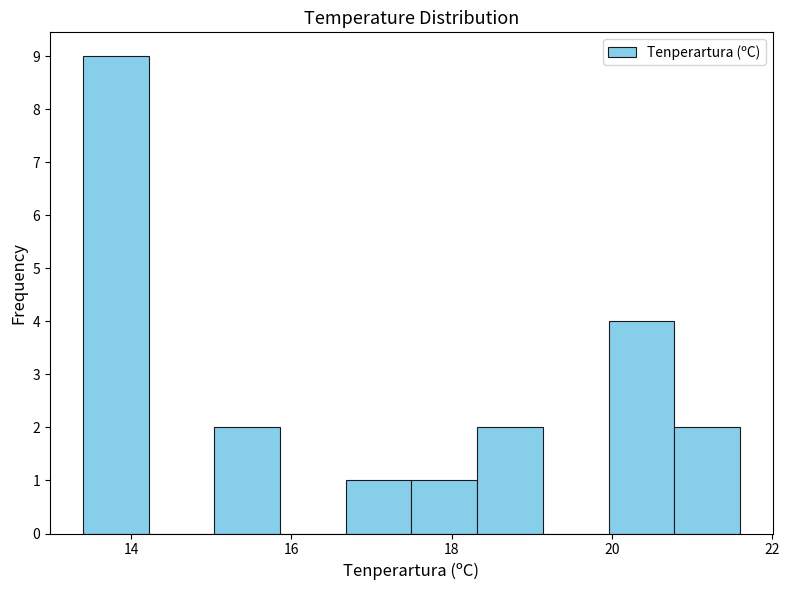

Reading left to right, list every bar in this chart as the range it spans on the x-axis followed by its height. Neither the bar edges nor the heights are printed on the chart, so give them approximately, as read against the axes.

13.40 to 14.22: 9
14.22 to 15.04: 0
15.04 to 15.86: 2
15.86 to 16.68: 0
16.68 to 17.50: 1
17.50 to 18.32: 1
18.32 to 19.14: 2
19.14 to 19.96: 0
19.96 to 20.78: 4
20.78 to 21.60: 2